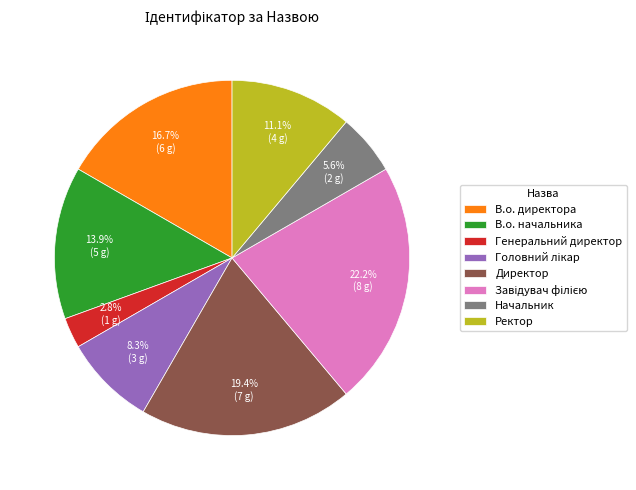

What percentage is the Начальник slice, to the nearest percent?

6%